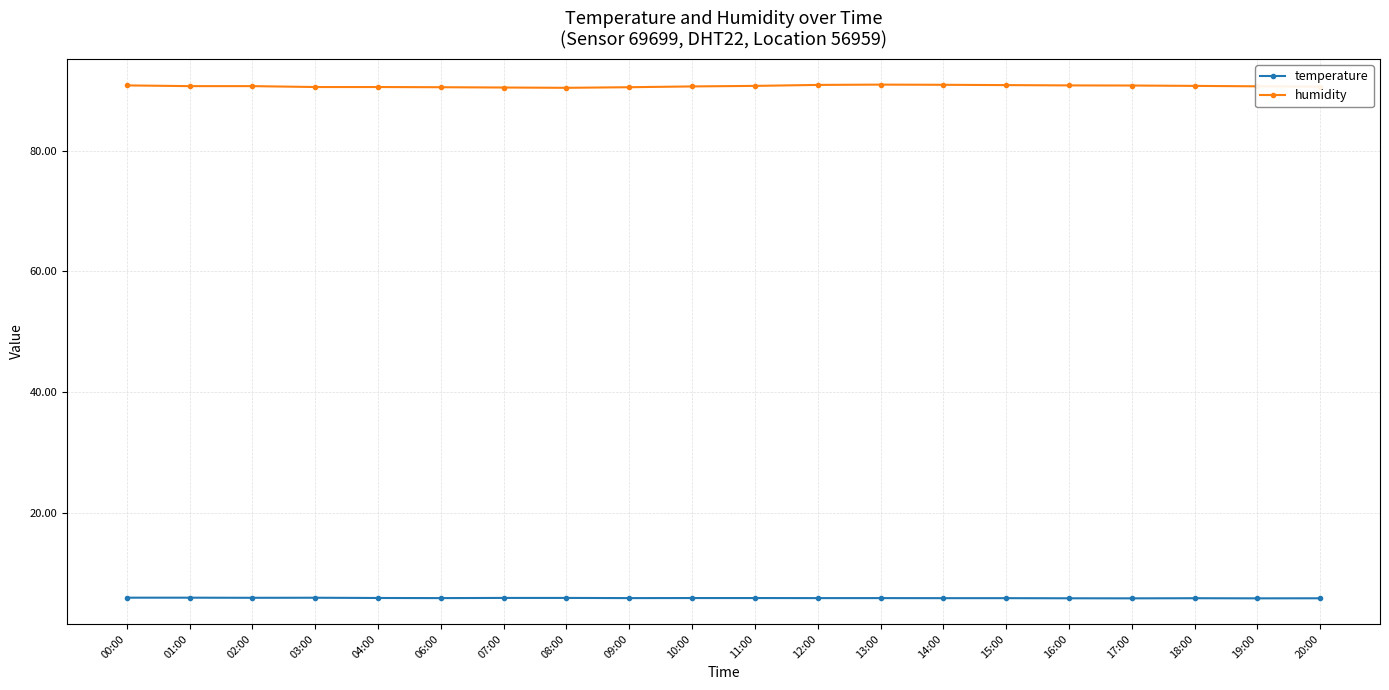

What is the total value across all series at 02:00?

96.6